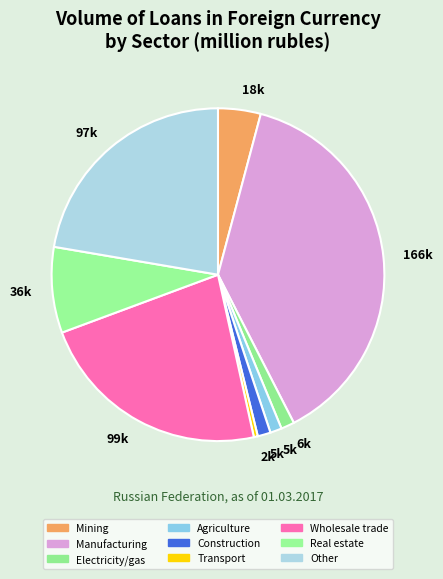

How many segments does this pie chart have?

9